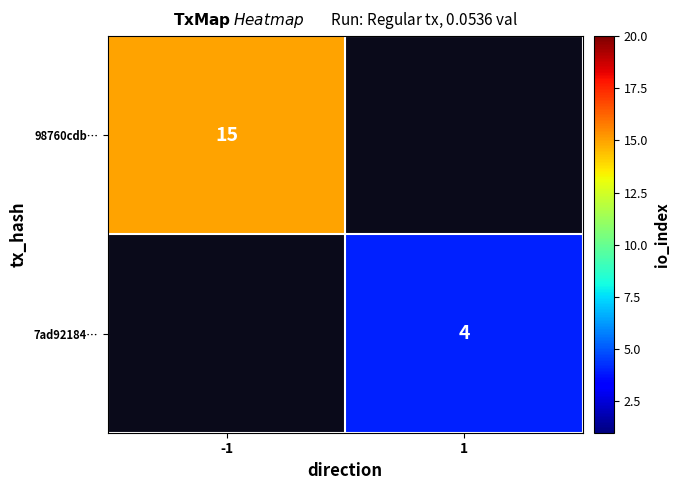

Is the value of 7ad92184… at 1 greater than the value of 98760cdb… at -1?

No